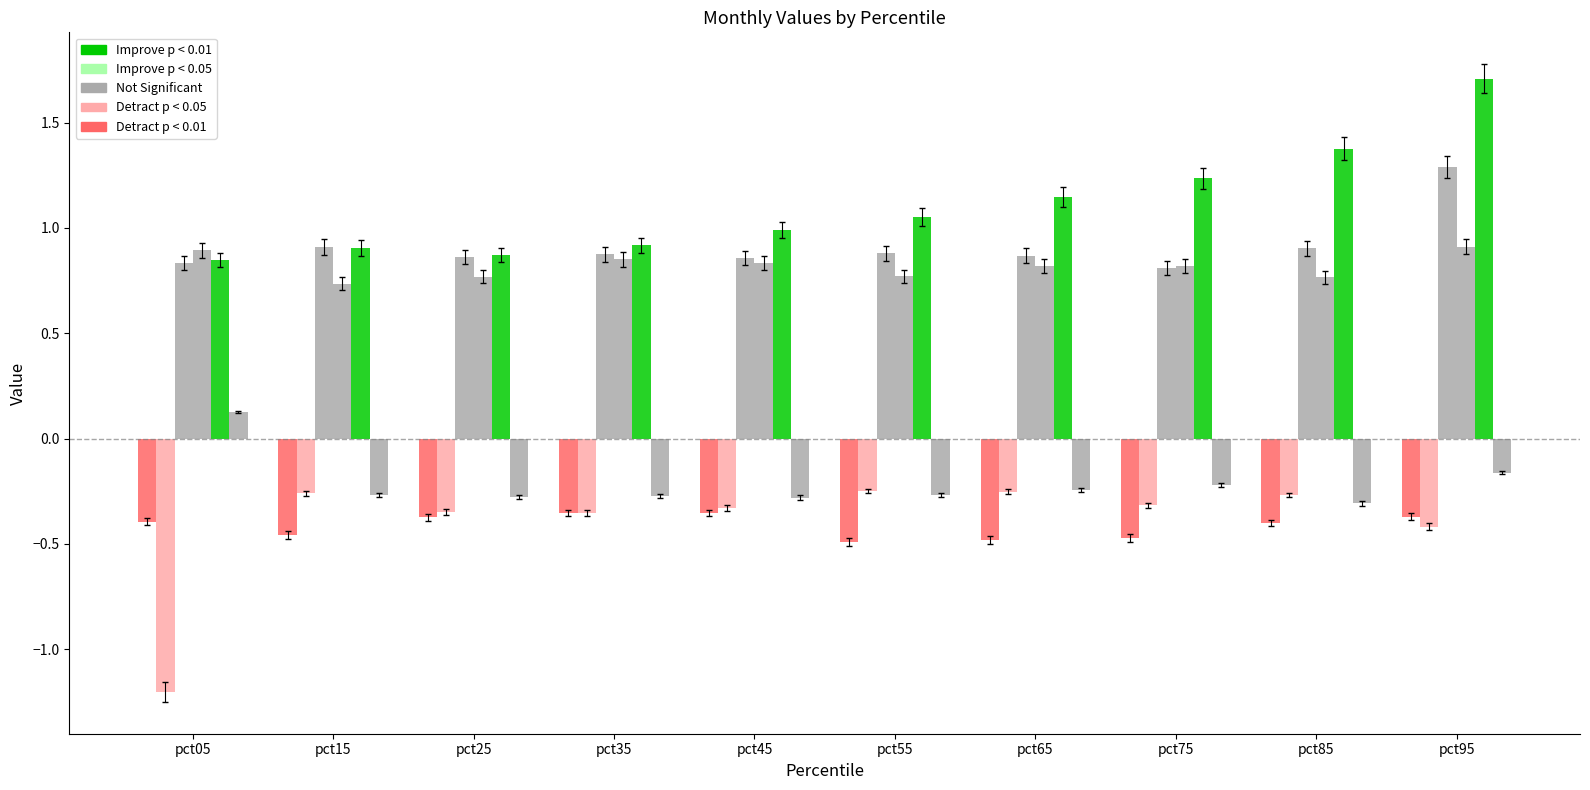

The Jan series shows -0.5 at pct65. True or false?

True